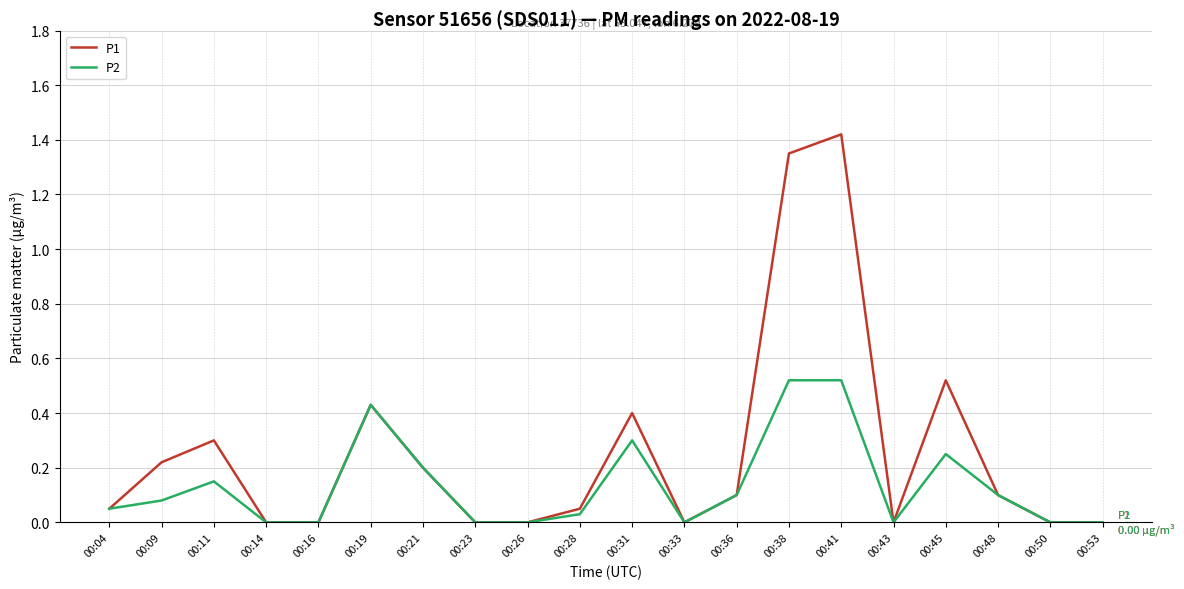

Count the number of categories in the chart.

20